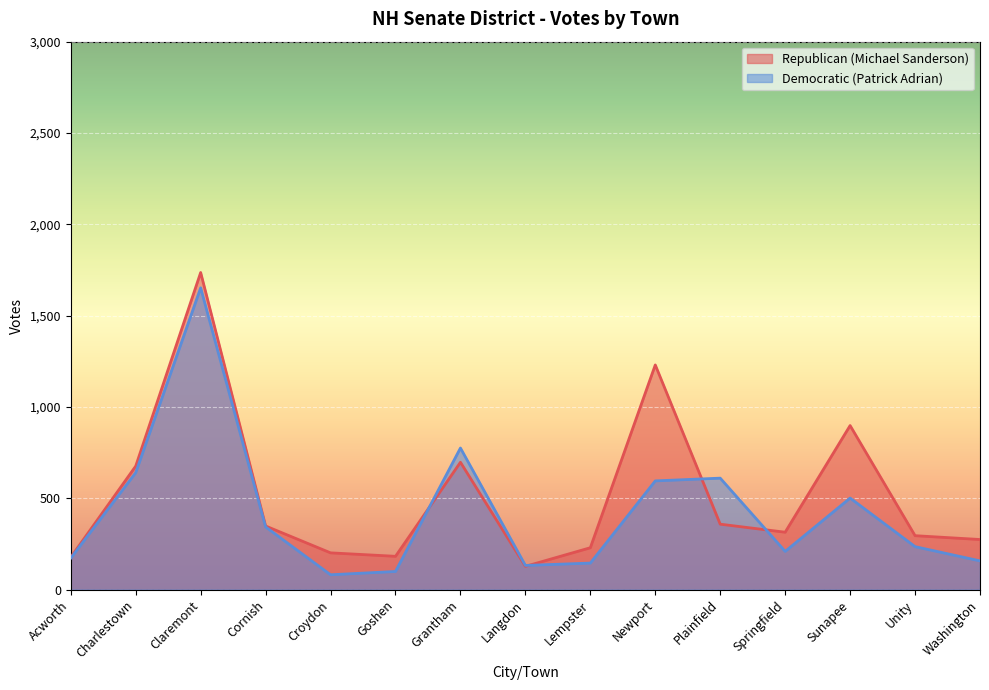

Which has a higher value, Claremont or Newport?

Claremont